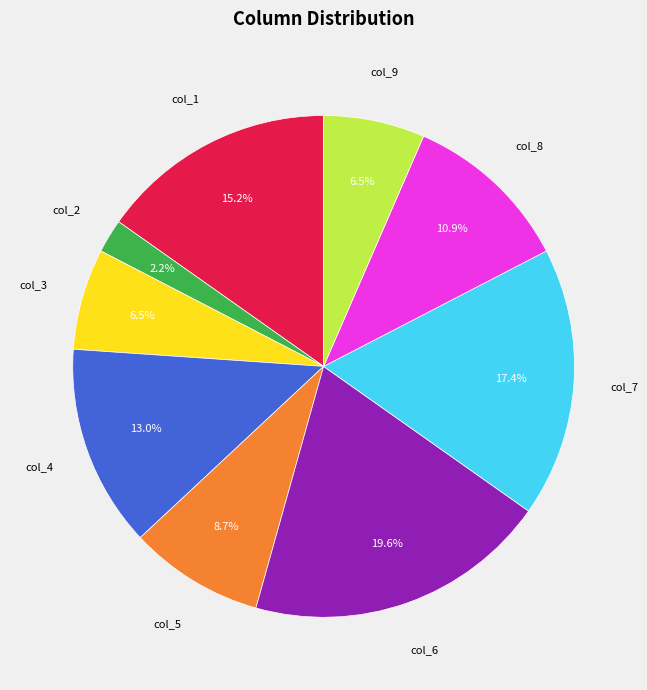

Between col_6 and col_4, which is larger?

col_6